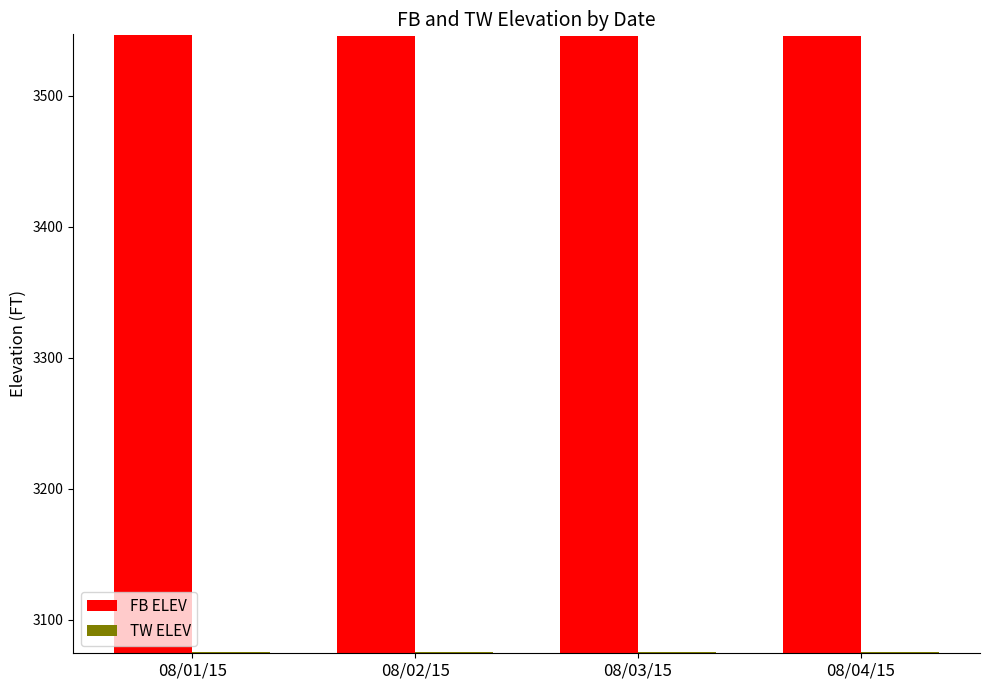

At how many categories does at least one series exceed 3256?

4